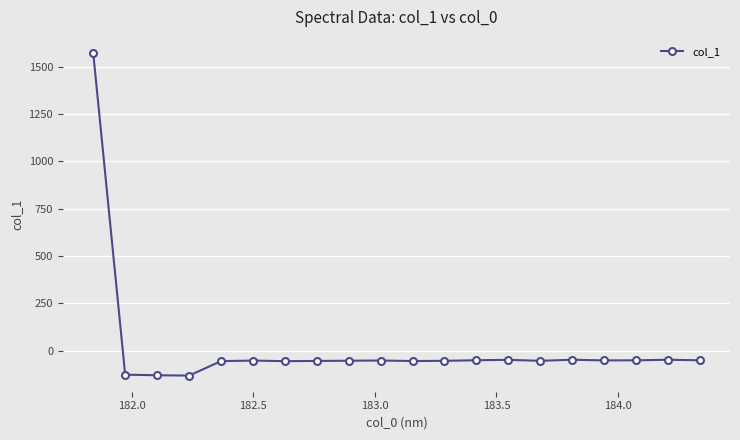

What is the value of the 2nd point from the left?

-125.8